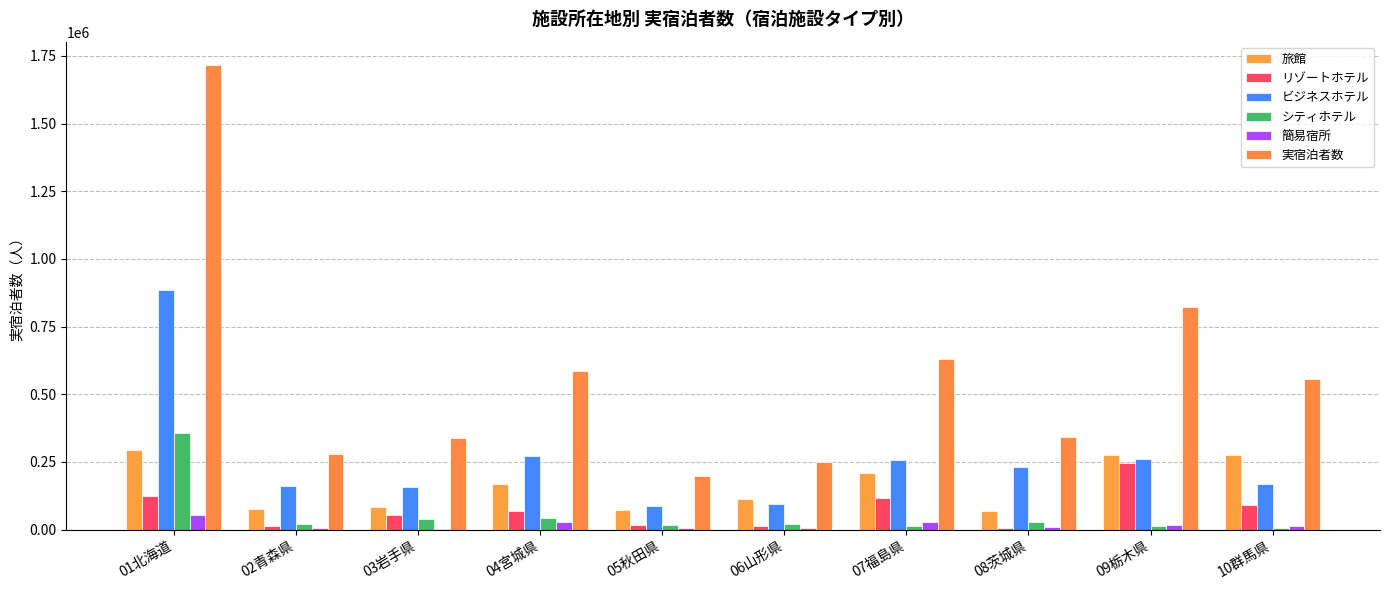

Count the number of data series in this chart.

6